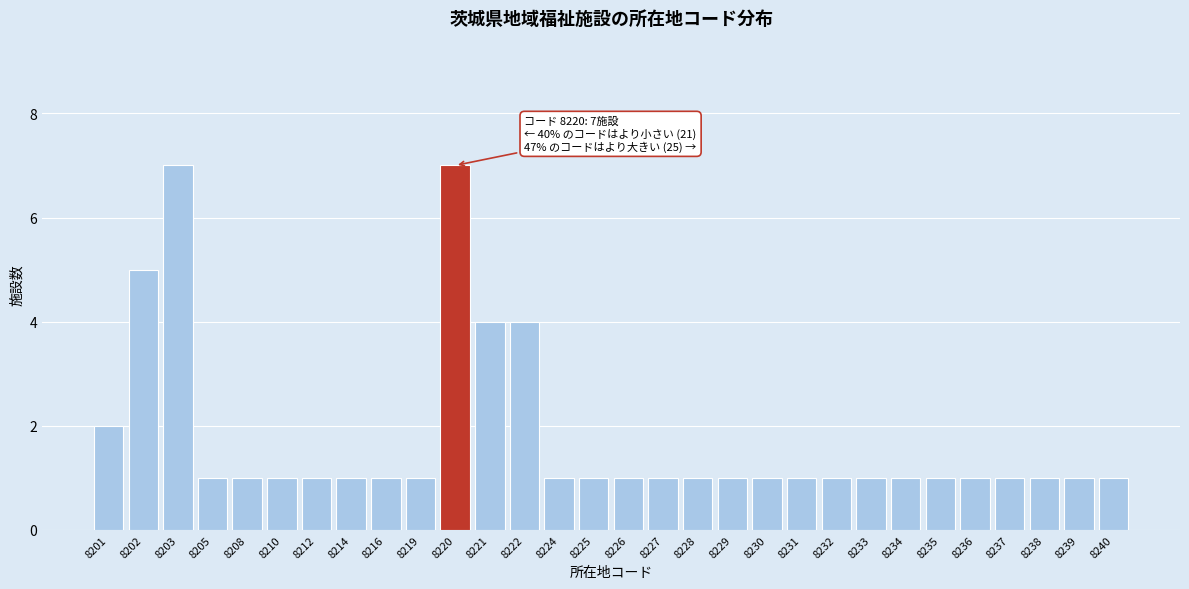

Reading left to right, what are all the values shown in this chart?

8201=2	8202=5	8203=7	8205=1	8208=1	8210=1	8212=1	8214=1	8216=1	8219=1	8220=7	8221=4	8222=4	8224=1	8225=1	8226=1	8227=1	8228=1	8229=1	8230=1	8231=1	8232=1	8233=1	8234=1	8235=1	8236=1	8237=1	8238=1	8239=1	8240=1